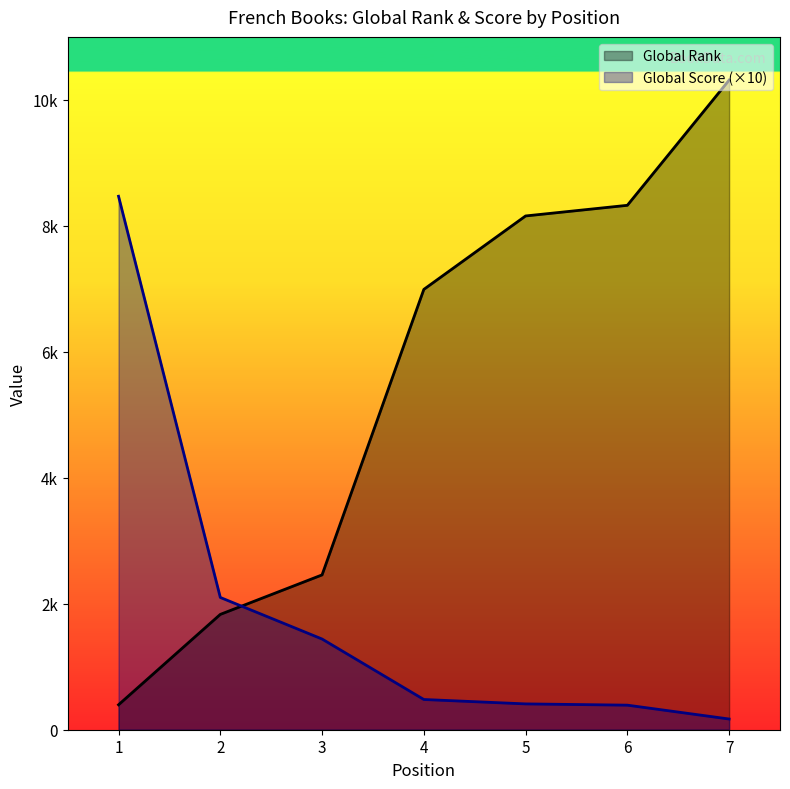

After their last crossing, which series has the higher values: Global Rank or Global Score?

Global Rank